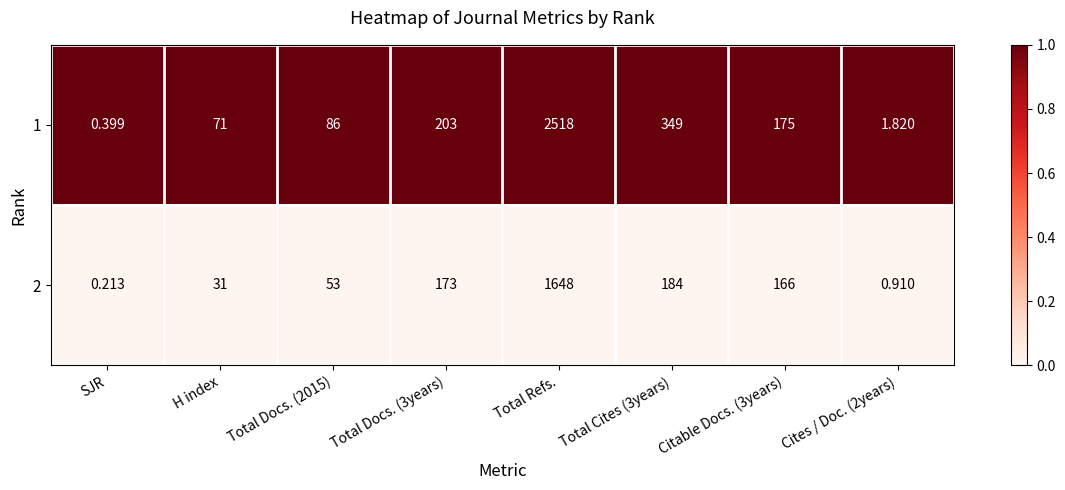

At which category does the chart reach its peak across all series?

Total Refs.